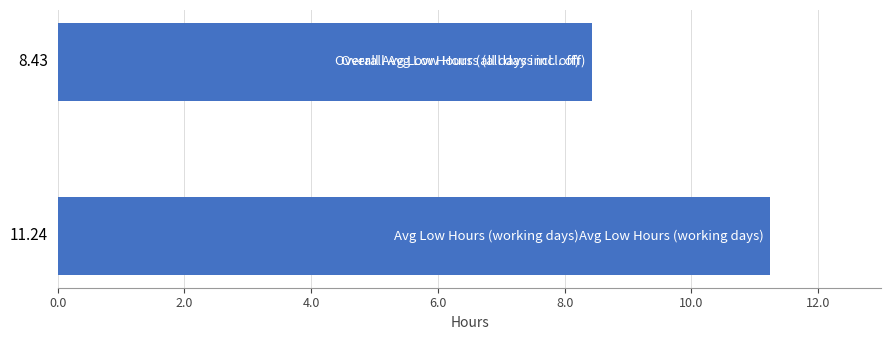

What is the smallest value displayed?

8.4